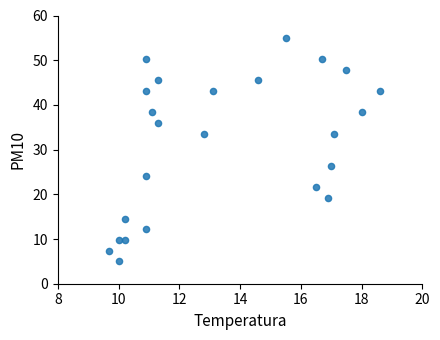

What is the range of Y values (max minus min)?

50.0